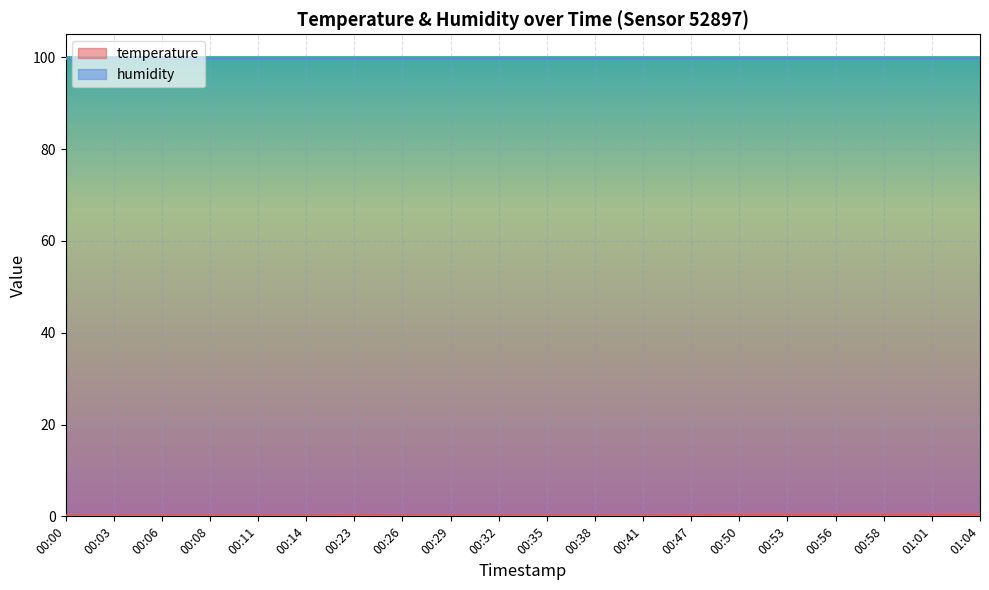

Reading right to left, list all the values displayed in this chart.

0.4	0.3	0.3	0.3	0.3	0.3	0.2	0.1	0.1	0.1	0.1	0.1	0.1	0.2	0.1	0.1	0.1	0.1	0.1	0.1